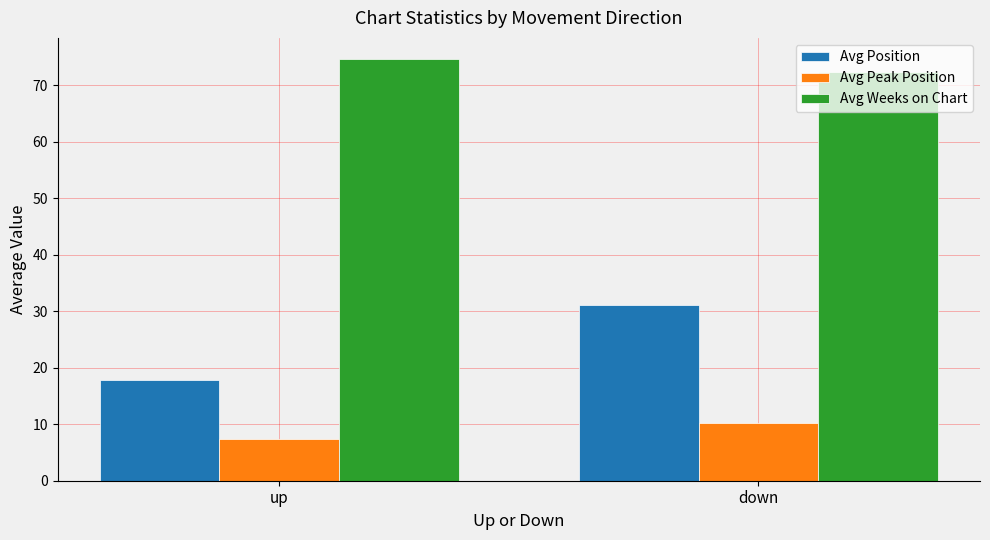

Rank the series by their maximum value, from highest to lowest.

Avg Weeks on Chart, Avg Position, Avg Peak Position